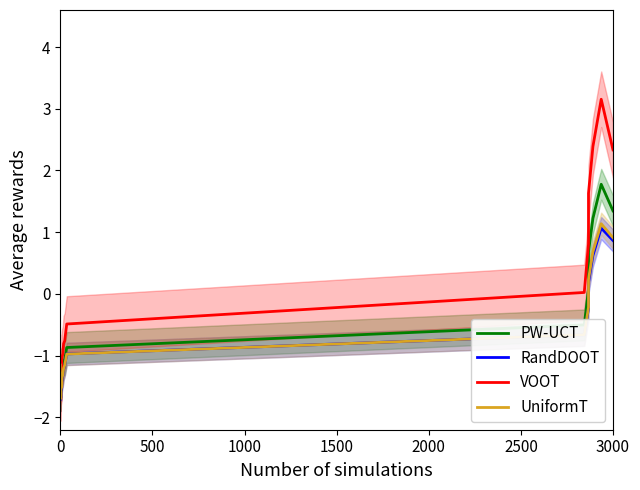

True or false: VOOT has more than 1 points higher than both neighbors.

False